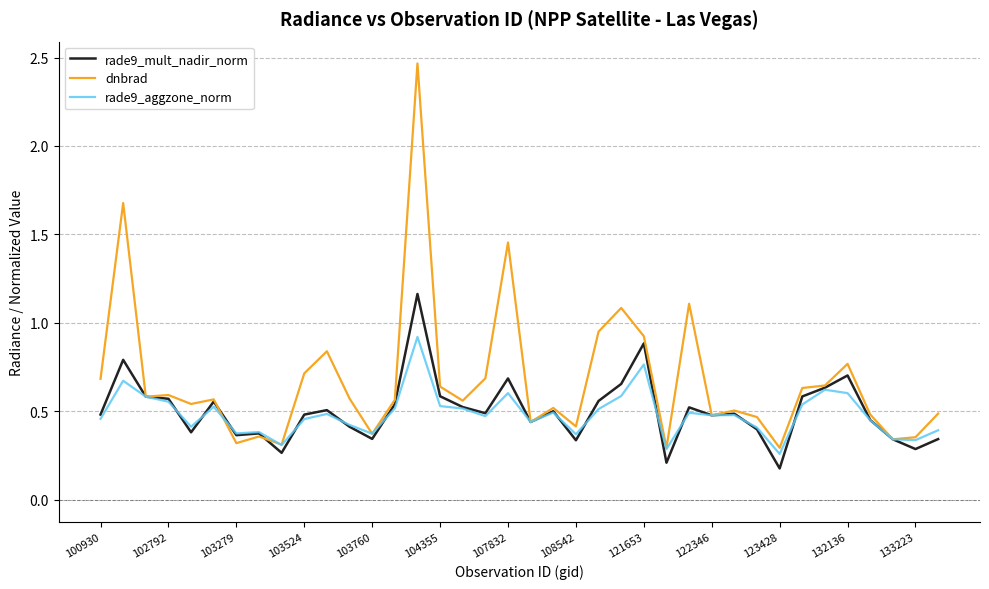

In dnbrad, how many points are higher than both neighbors (excluding endpoints)?

12